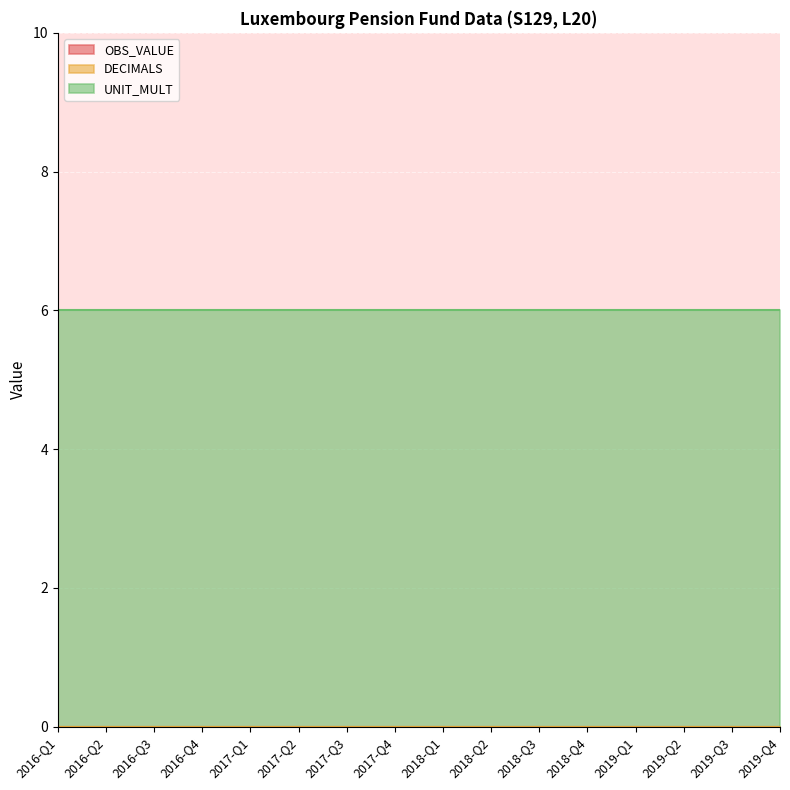

What is the difference between the highest and lowest values at 2019-Q2?

6